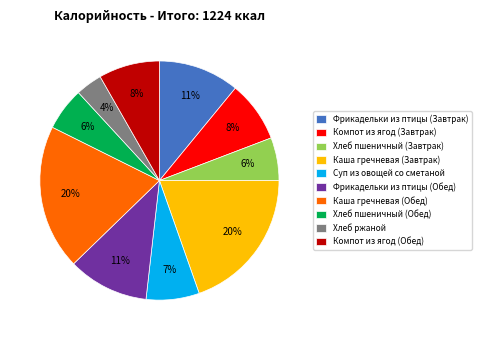

To the nearest percent, what percentage of the pie is Суп из овощей со сметаной?

7%